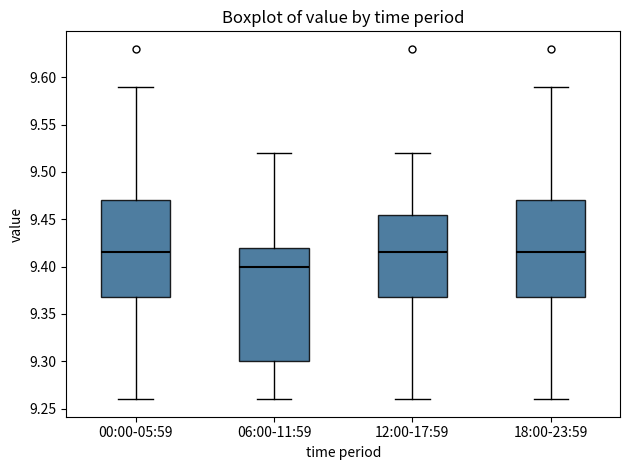

Which box's median line is the lowest?

06:00-11:59